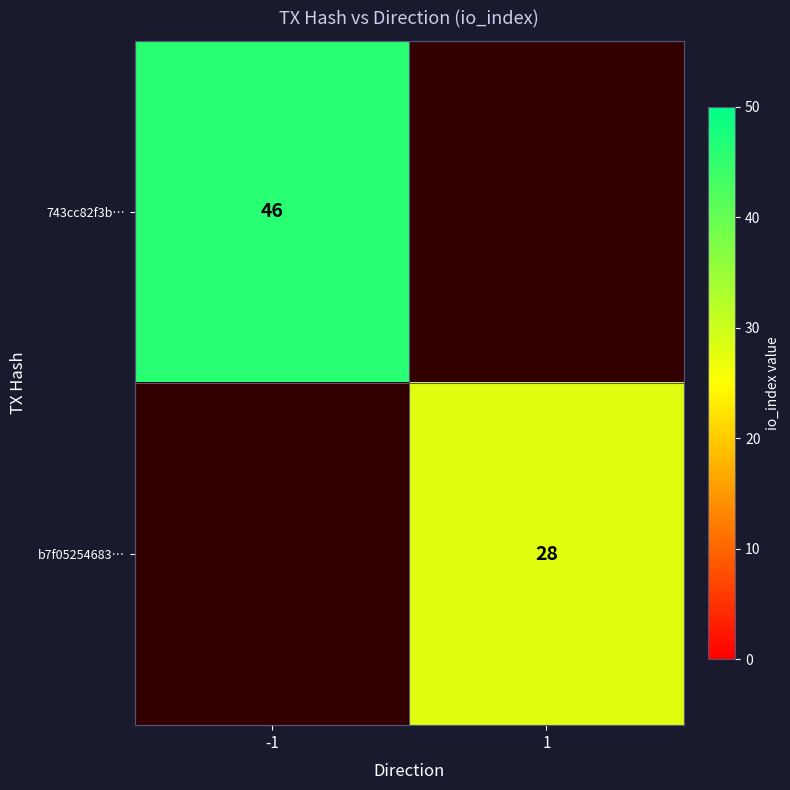

Is it true that b7f05254683… equals 44 at 1?

False